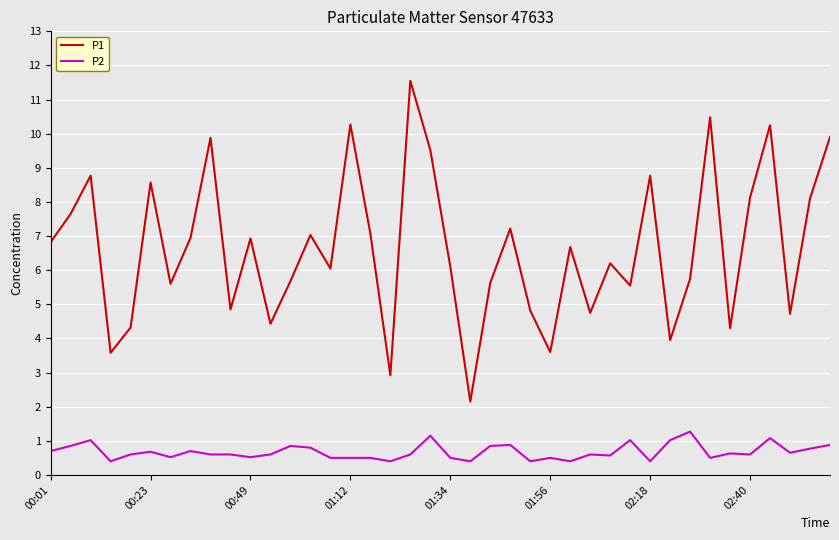

What is the minimum value for P2?

0.4